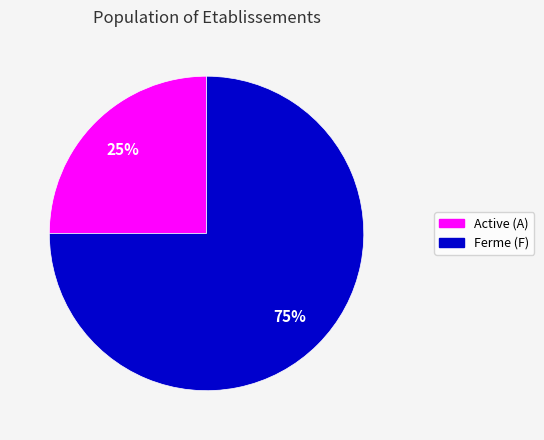

Is there any slice that represents more than half of the pie?

Yes